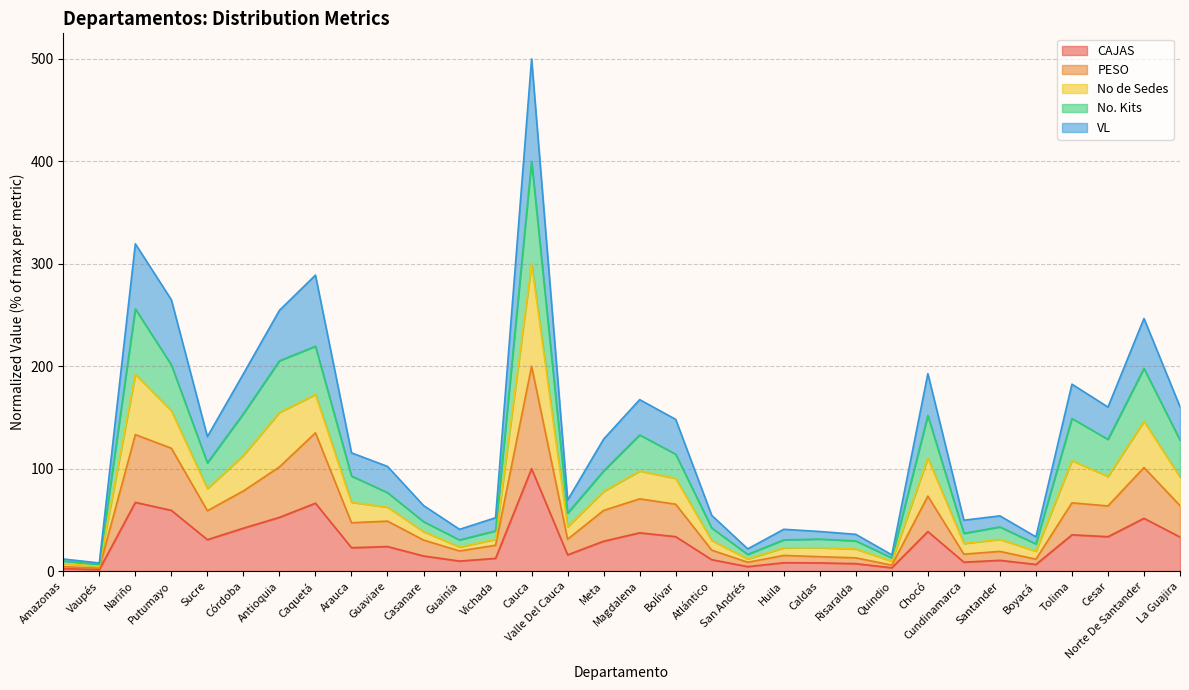

Rank the categories by No. Kits value from lowest to highest.

Vaupés, Amazonas, Quindio, San Andrés, Boyacá, Risaralda, Caldas, Guainía, Huila, Cundinamarca, Vichada, Santander, Atlántico, Casanare, Valle Del Cauca, Guaviare, Arauca, Meta, Sucre, Bolívar, Cesar, La Guajira, Magdalena, Tolima, Córdoba, Chocó, Norte De Santander, Antioquia, Putumayo, Caquetá, Nariño, Cauca